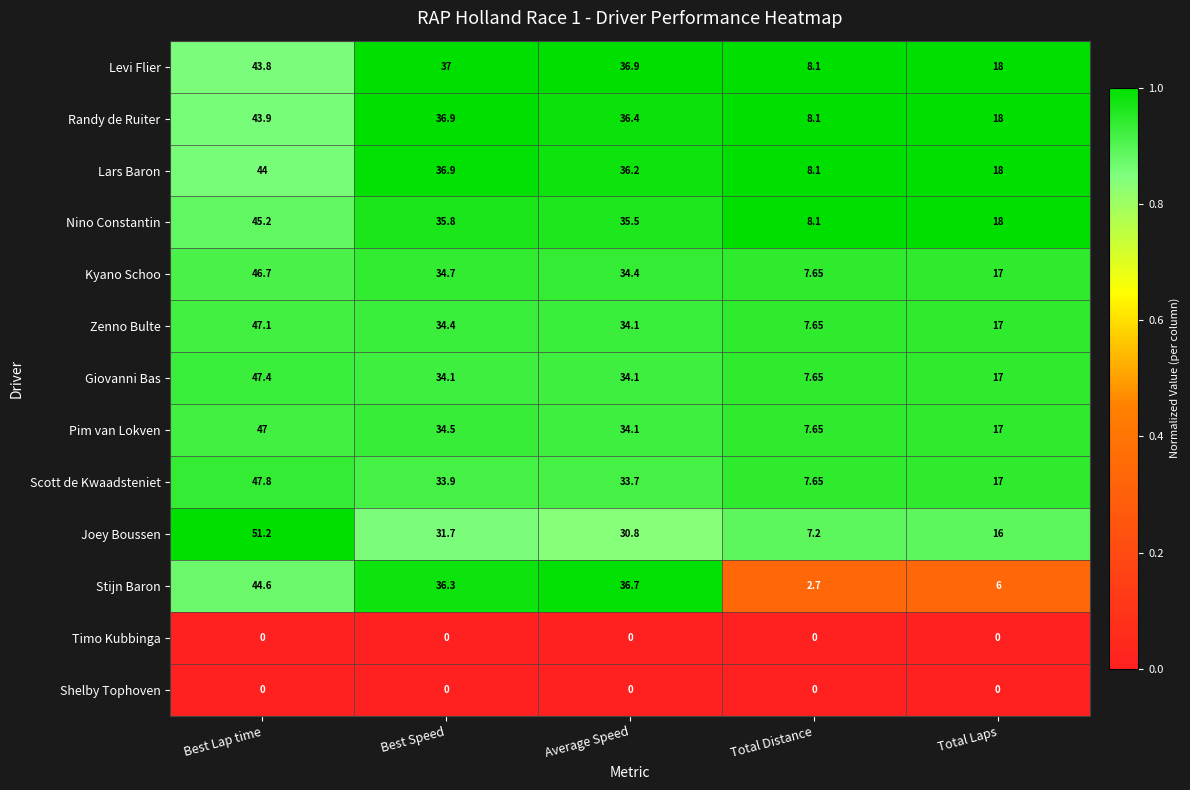

Which series has the largest range (max minus min)?

Joey Boussen